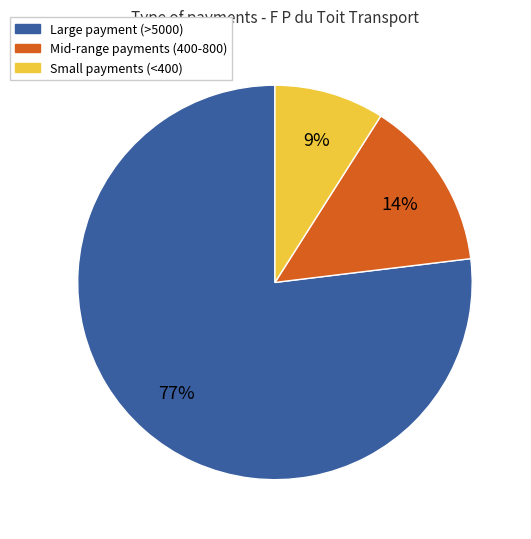

Which category has the biggest portion of the pie?

Large payment (>5000)